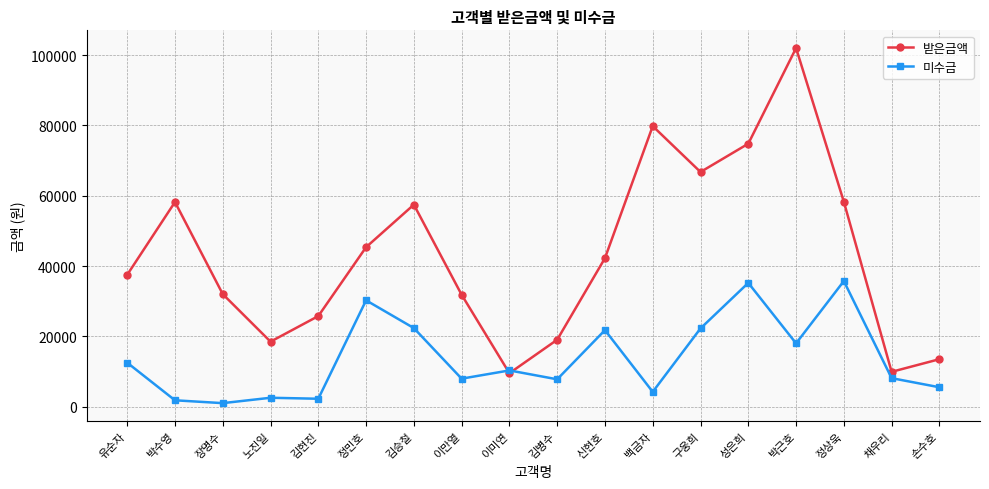

What position from the left is 김병수?

10